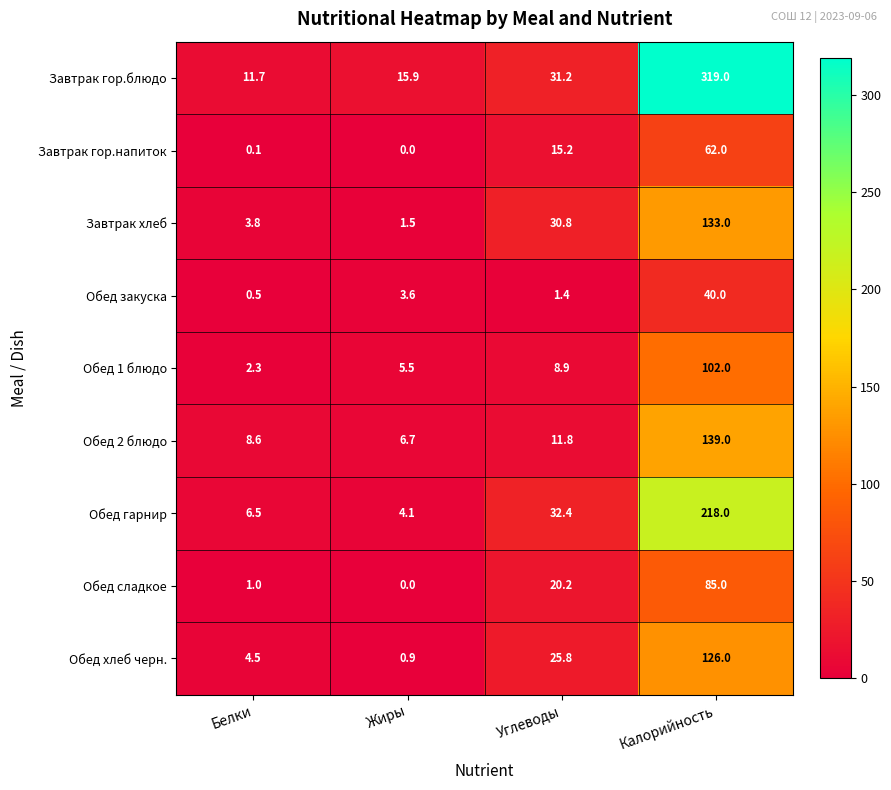

What is the difference between the second highest and minimum values in the Обед 1 блюдо series?

6.6